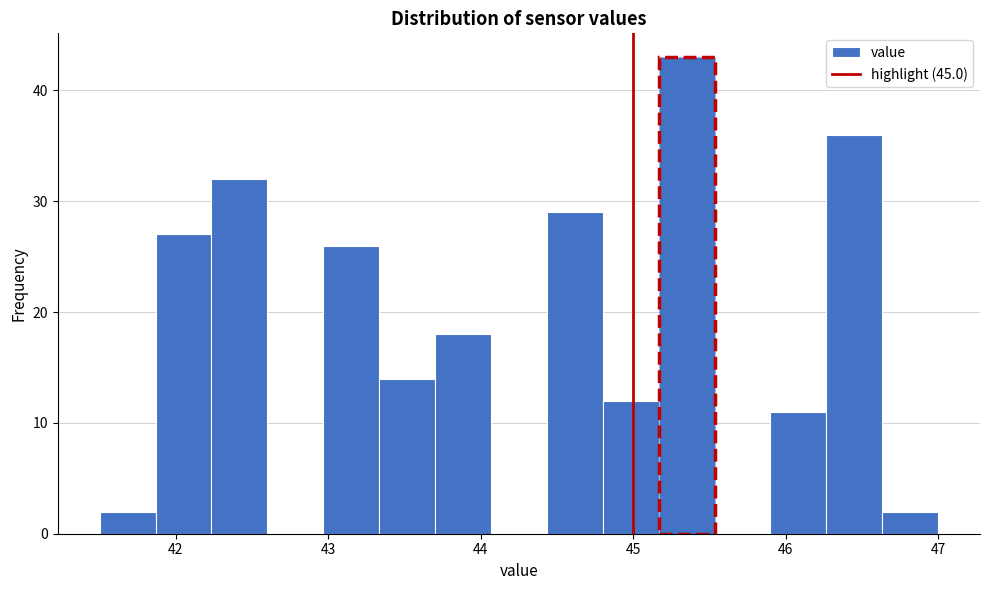

Around what value on the x-axis is the tallest bar? Give the approximate position of its centre, as read against the axis.

45.4